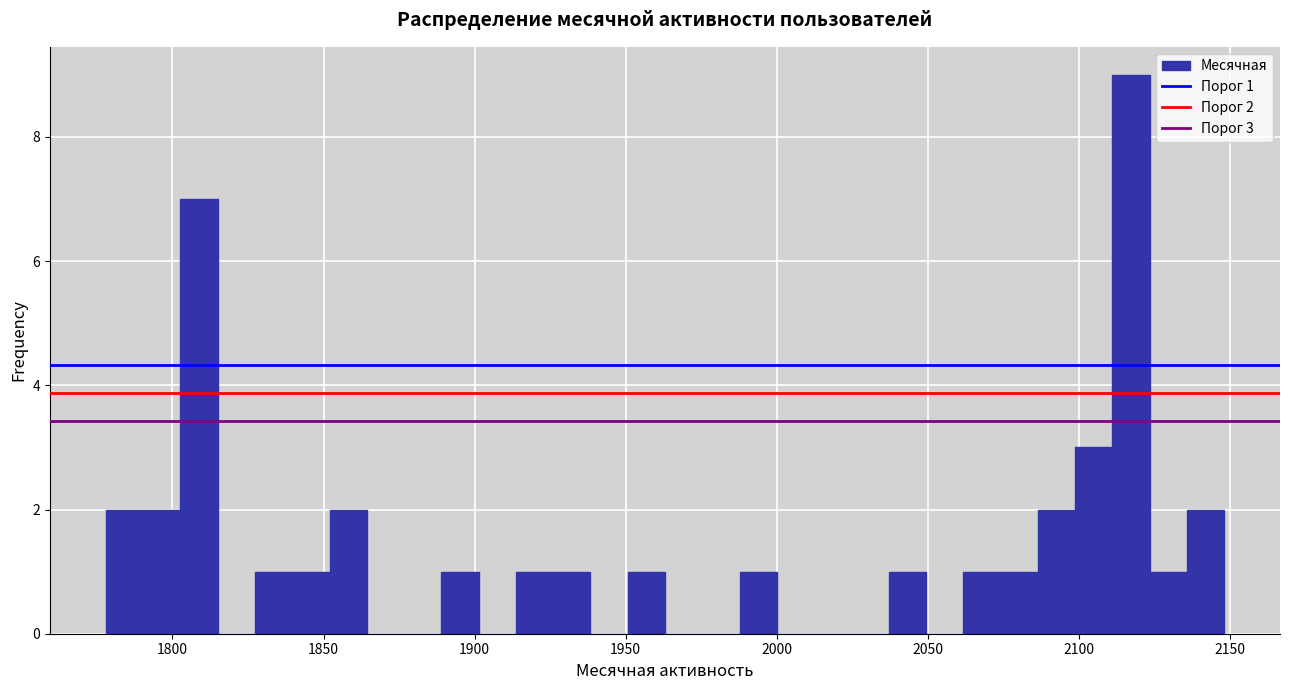

Around what value on the x-axis is the tallest bar? Give the approximate position of its centre, as read against the axis.

2115